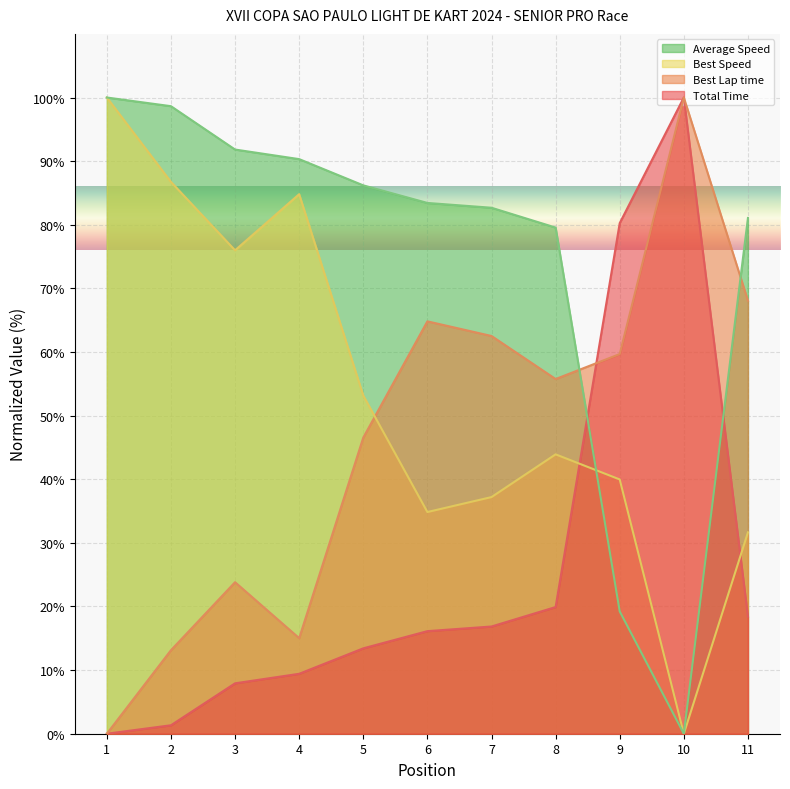

What is the difference between the highest and lowest values at 2?

97.3